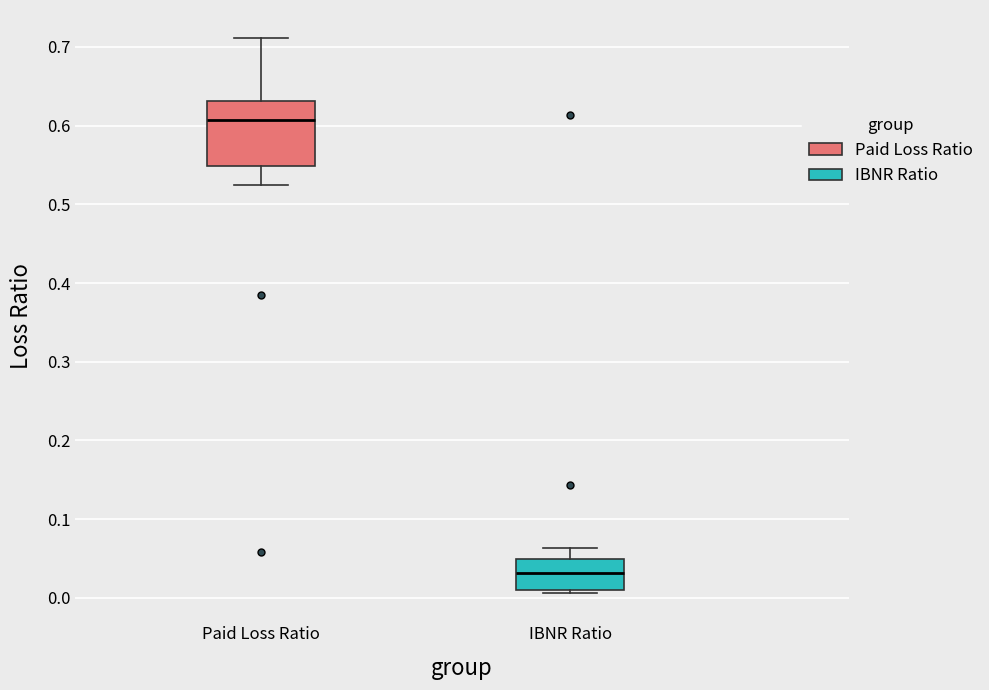

Reading left to right, read every box against the y-axis: the position of its median line, the range the box covers, and the ends of its whiskers. The values are not printed on the chart, so give them approximately, as read against the axis.

Paid Loss Ratio: median 0.61, box 0.55 to 0.63, whiskers 0.52 to 0.71
IBNR Ratio: median 0.03, box 0.01 to 0.05, whiskers 0.01 (just below the box's lower edge) to 0.06